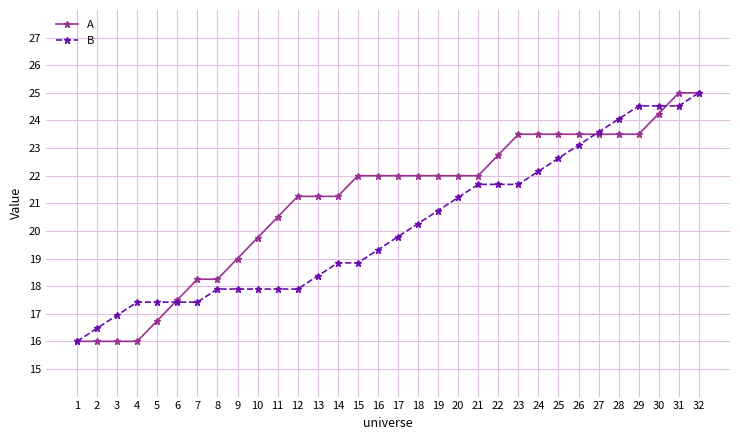

At which label does B reach its peak?

32